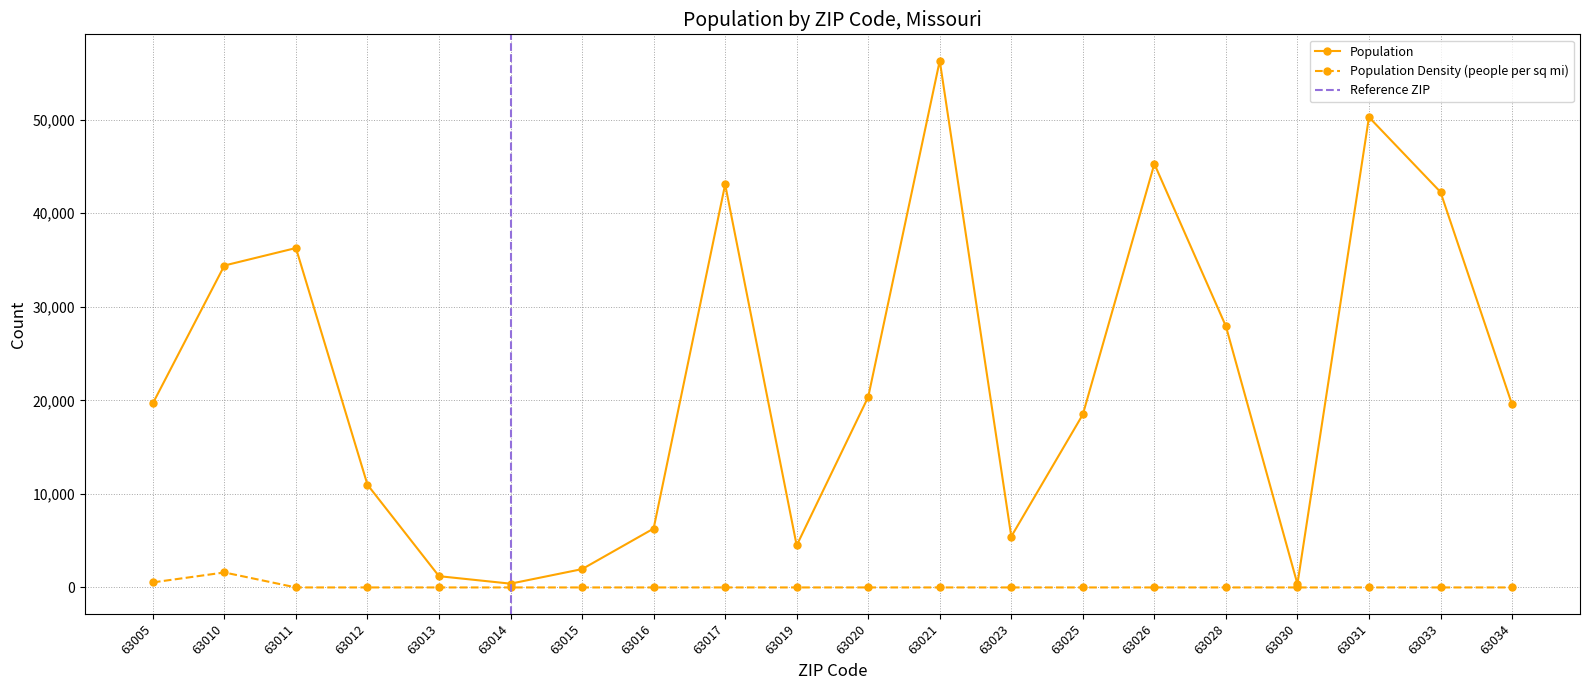

True or false: Population Density has a value of 0.0 at 63033.

True